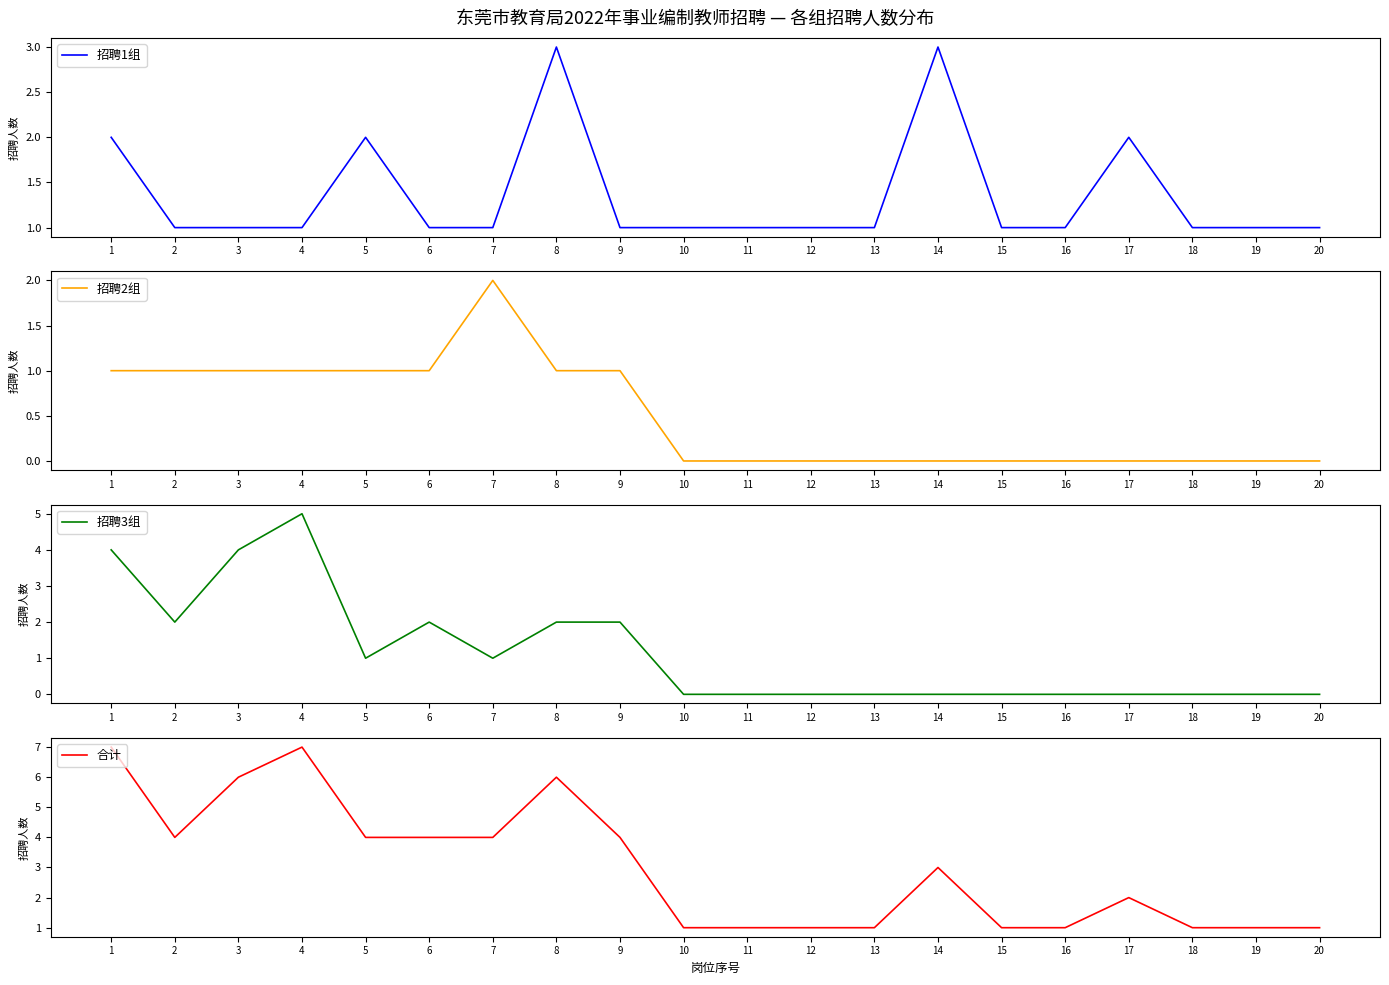

Reading right to left, extract all data points from this chart.

招聘1组: 20=1	19=1	18=1	17=2	16=1	15=1	14=3	13=1	12=1	11=1	10=1	9=1	8=3	7=1	6=1	5=2	4=1	3=1	2=1	1=2
招聘2组: 20=0	19=0	18=0	17=0	16=0	15=0	14=0	13=0	12=0	11=0	10=0	9=1	8=1	7=2	6=1	5=1	4=1	3=1	2=1	1=1
招聘3组: 20=0	19=0	18=0	17=0	16=0	15=0	14=0	13=0	12=0	11=0	10=0	9=2	8=2	7=1	6=2	5=1	4=5	3=4	2=2	1=4
合计: 20=1	19=1	18=1	17=2	16=1	15=1	14=3	13=1	12=1	11=1	10=1	9=4	8=6	7=4	6=4	5=4	4=7	3=6	2=4	1=7